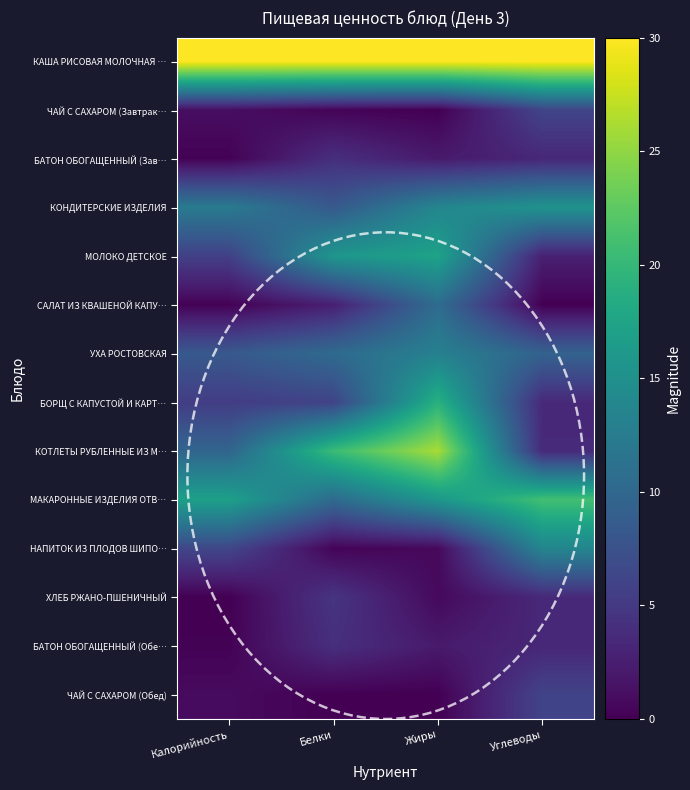

Between Жиры and Калорийность, which is larger?

Жиры